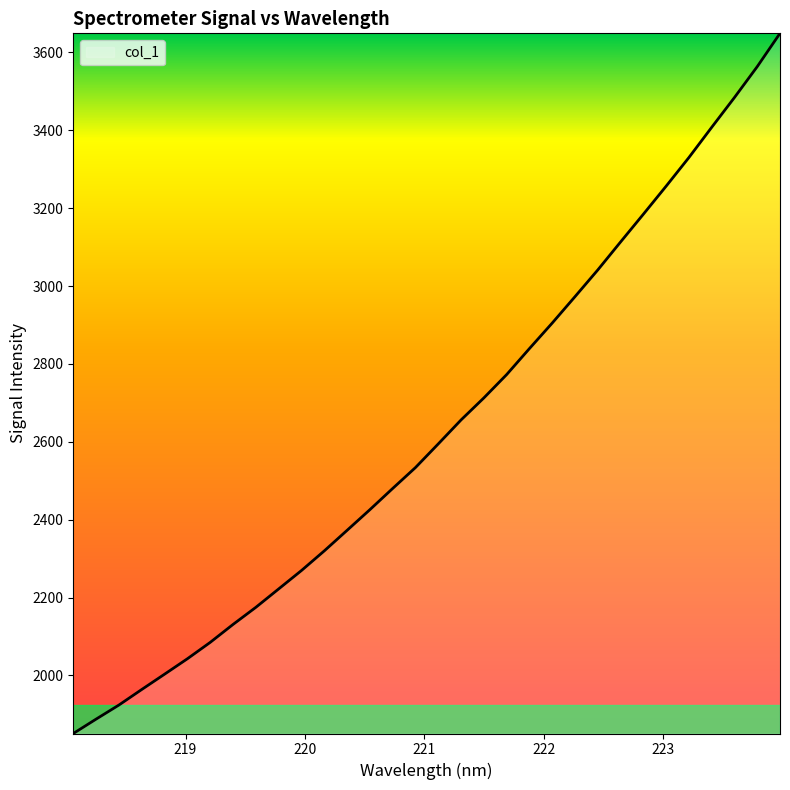

How many lines are shown in the chart?

1